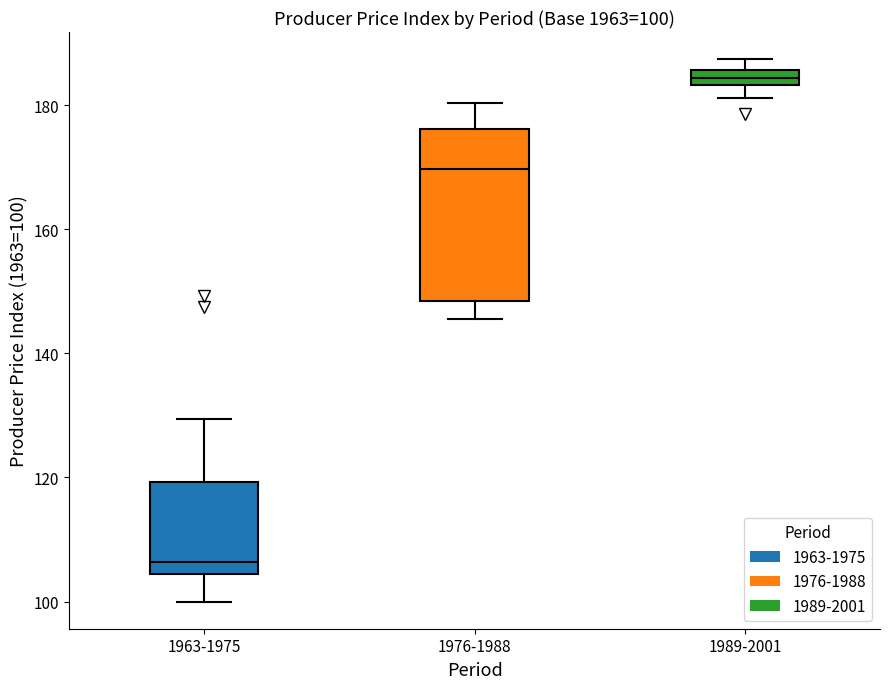

Comparing the boxes themselves (not the whiskers), which one is the tallest?

1976-1988